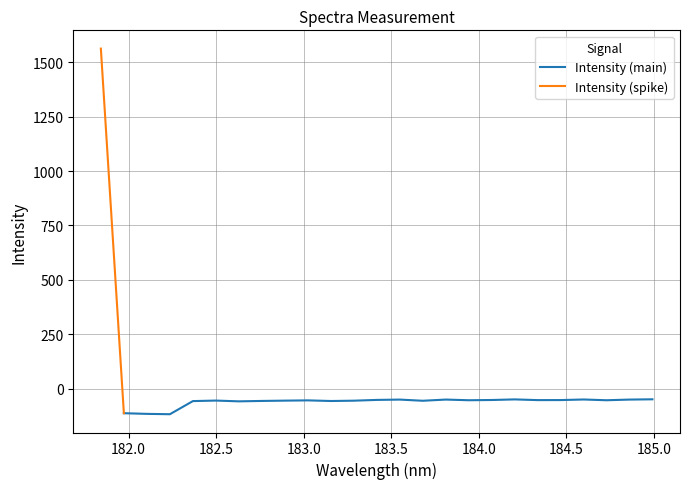

What is the label of the 25th point from the left?

184.9911297472